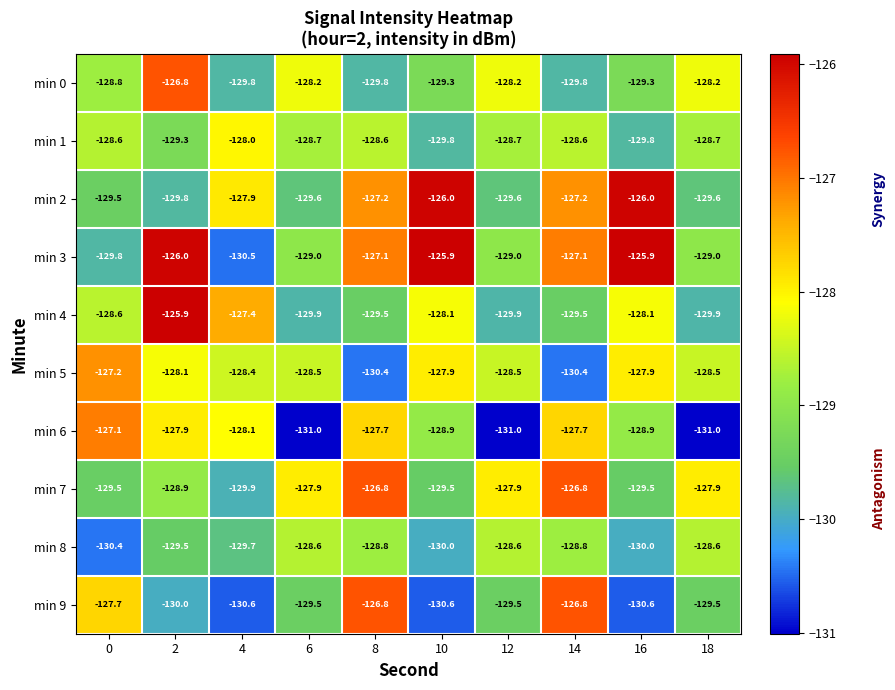

What is the minimum value shown in the chart?

-131.0